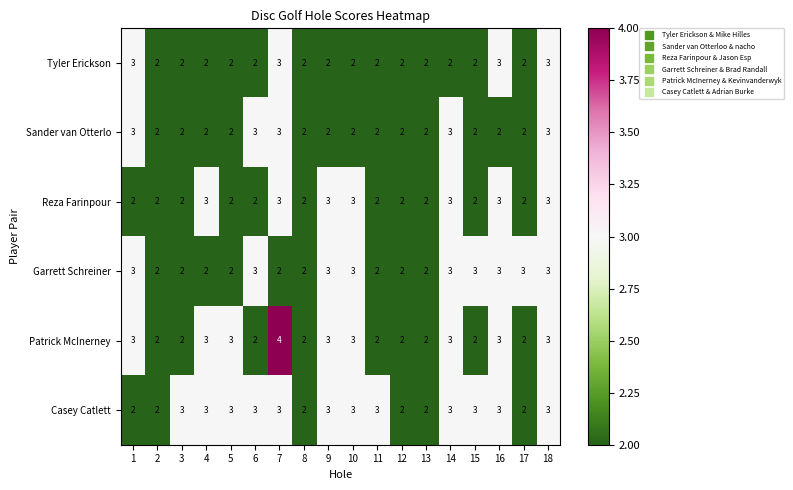

What is the sum of the Tyler Erickson values at 12 and 15?

4